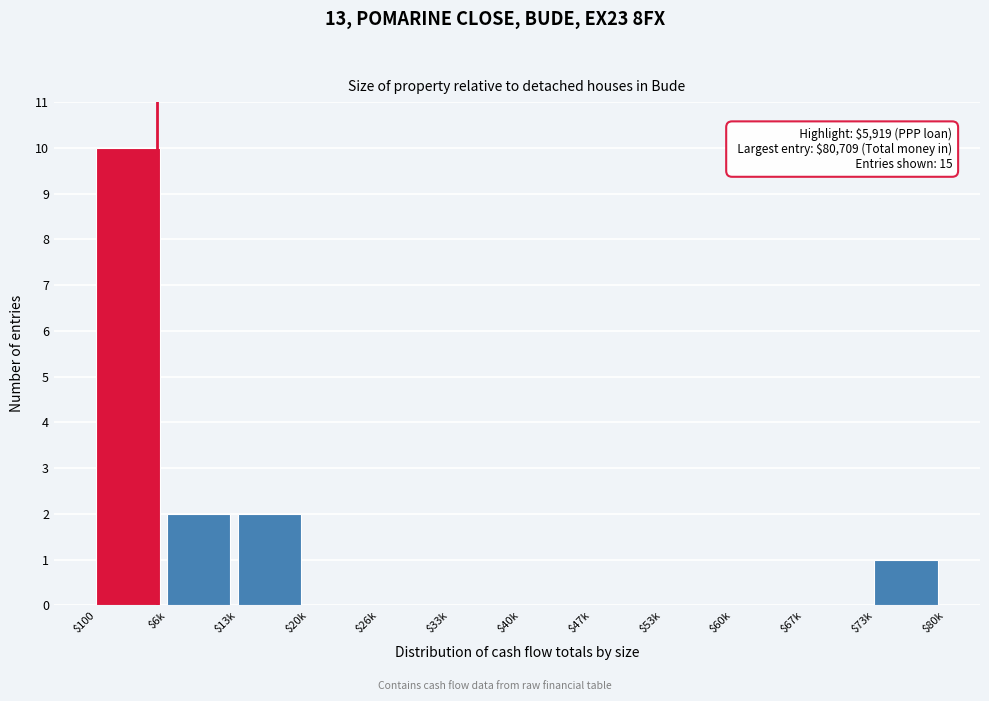

What is the sum of all values?

15